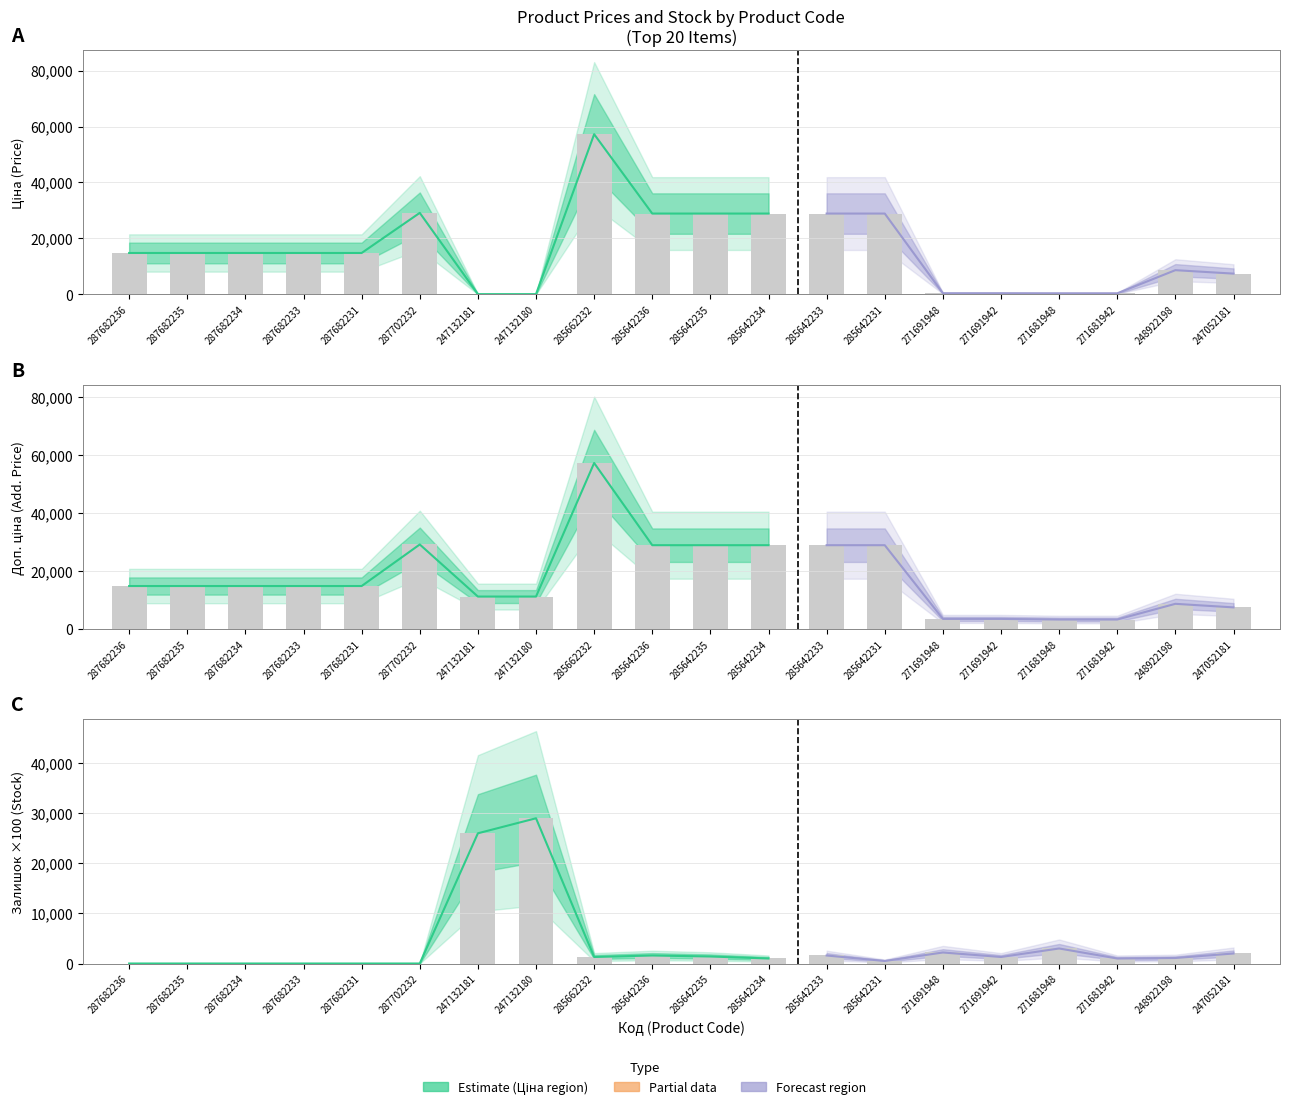

Which series has the widest spread of values?

Ціна